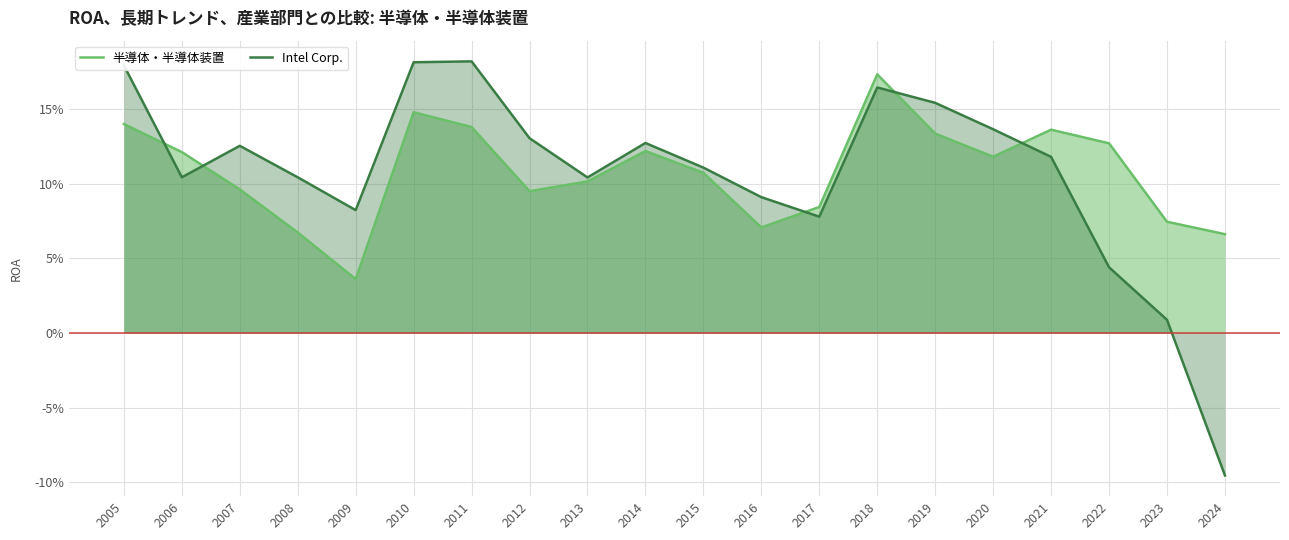

Rank the series by their average value, from lowest to highest.

Intel Corp., 半導体・半導体装置